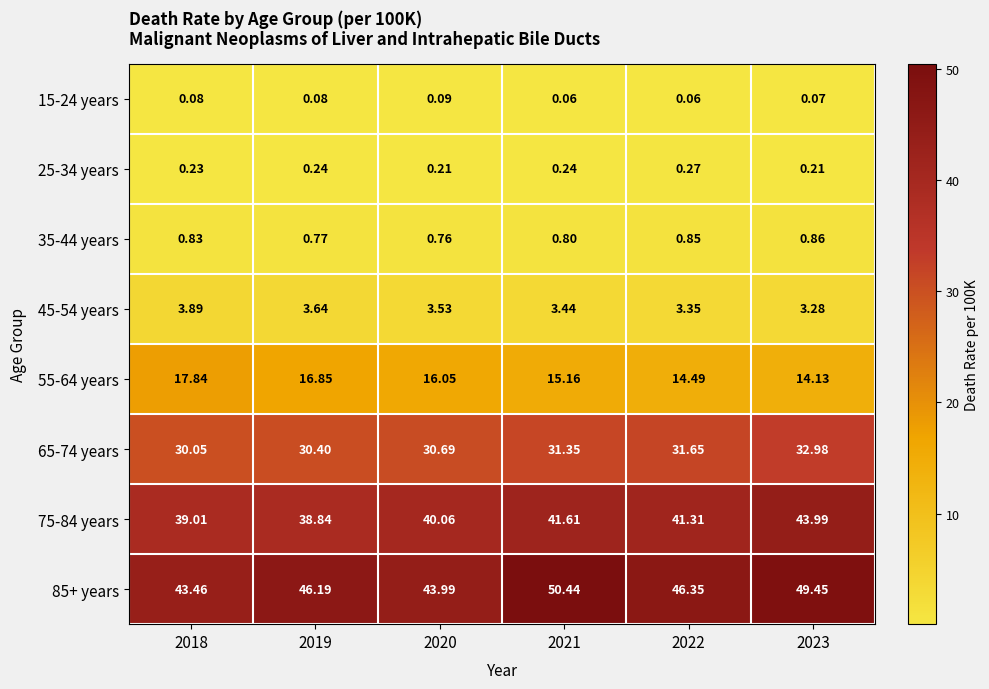

Is the value of 65-74 years at 2020 greater than the value of 15-24 years at 2023?

Yes